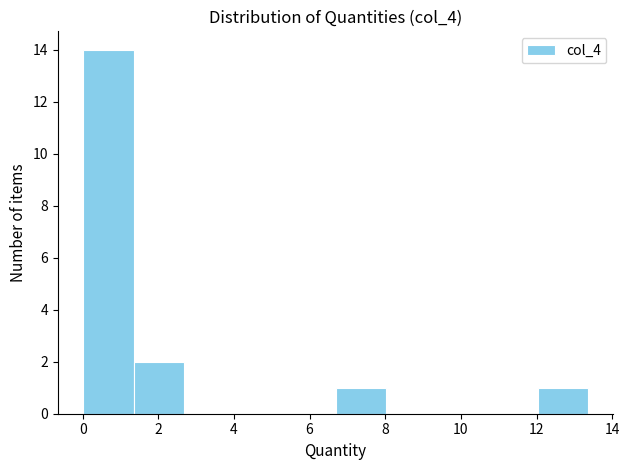

Reading left to right, list every bar in this chart as the range it spans on the x-axis followed by its height. Neither the bar edges nor the heights are printed on the chart, so give them approximately, as read against the axes.

0.0 to 1.4: 14
1.4 to 2.6: 2
2.6 to 4.0: 0
4.0 to 5.4: 0
5.4 to 6.6: 0
6.6 to 8.0: 1
8.0 to 9.4: 0
9.4 to 10.6: 0
10.6 to 12.0: 0
12.0 to 13.4: 1